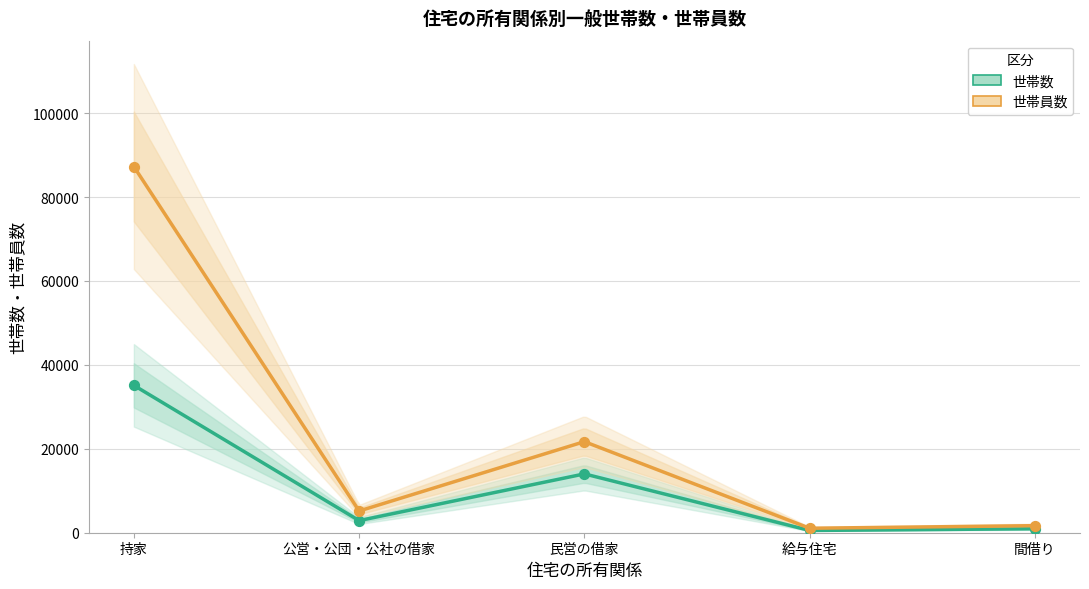

Which series contains the lowest Y value?

世帯数